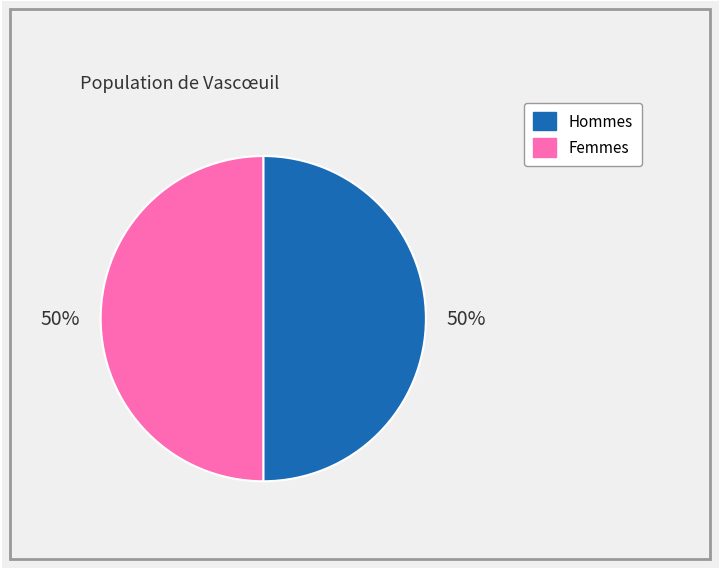

The Hommes slice represents 57% of the pie. True or false?

False